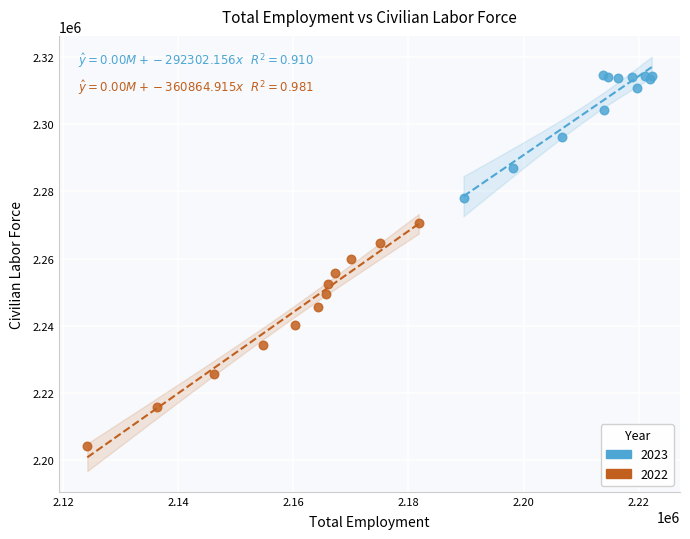

Which series has the largest Y range (max minus min)?

2022